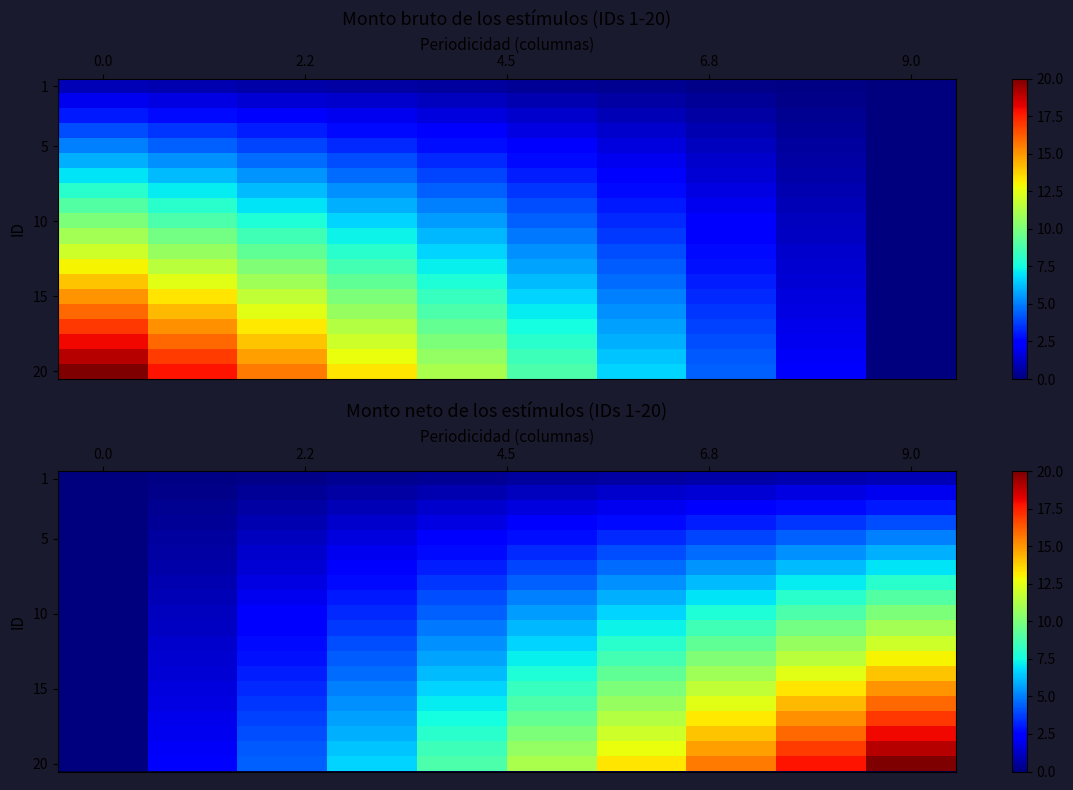

Which has a higher value, 6 or 9?

9